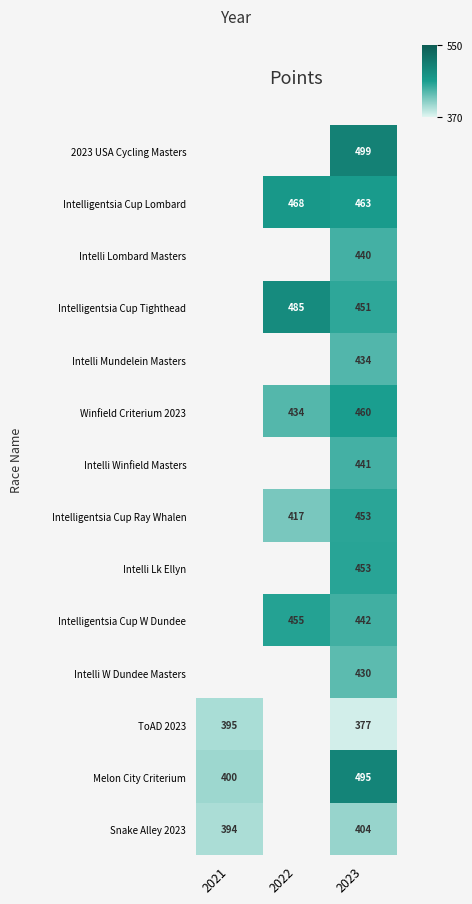

What is the spread (max minus min) of values at 2023?

122